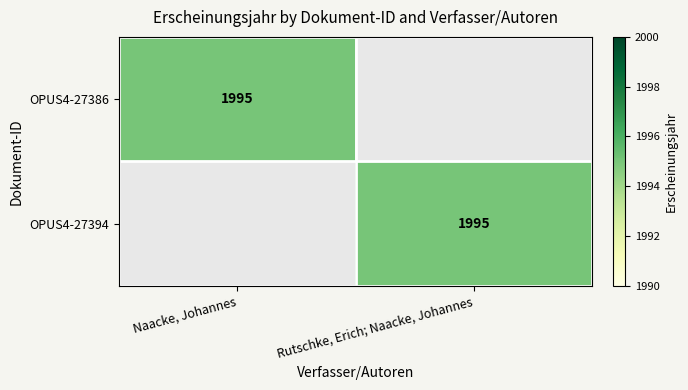

The value of OPUS4-27386 at Naacke, Johannes is 1126. True or false?

False